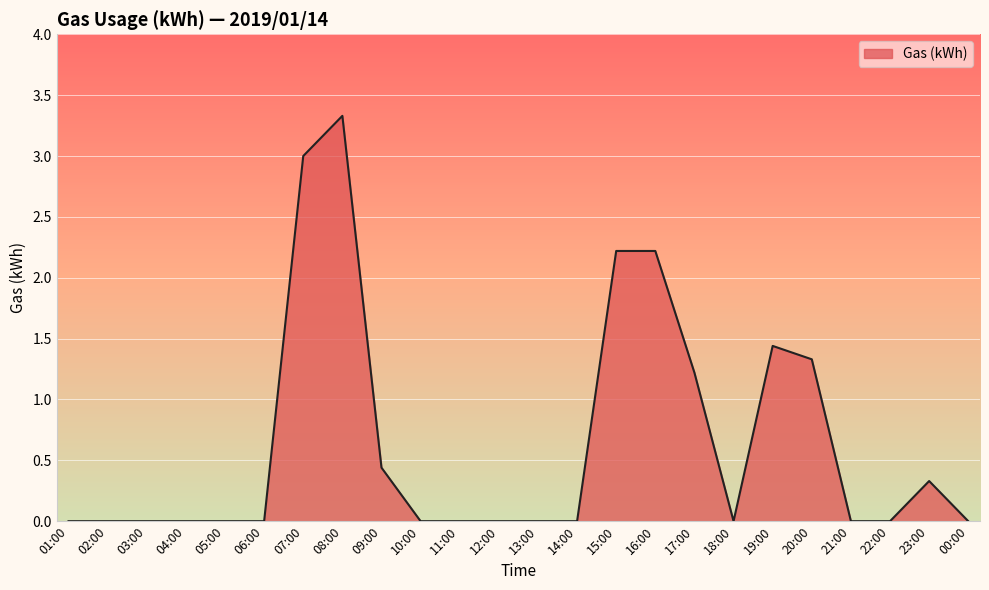

What is the difference between the maximum and minimum values?

3.3